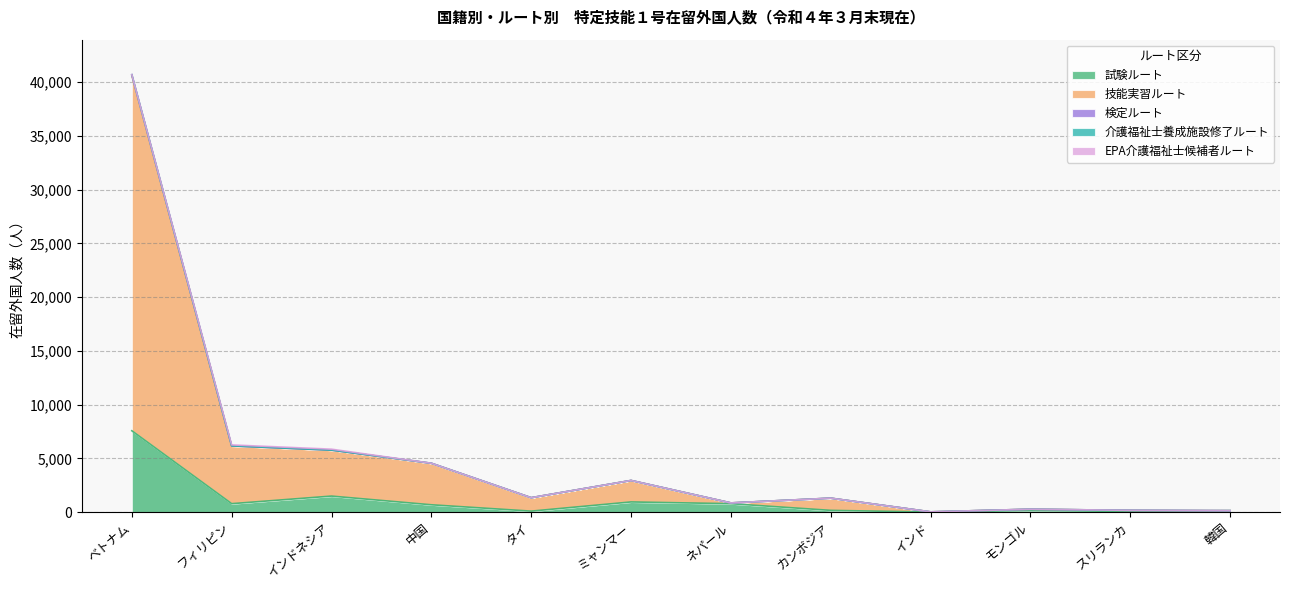

At which category is the sum across all series the highest?

ベトナム